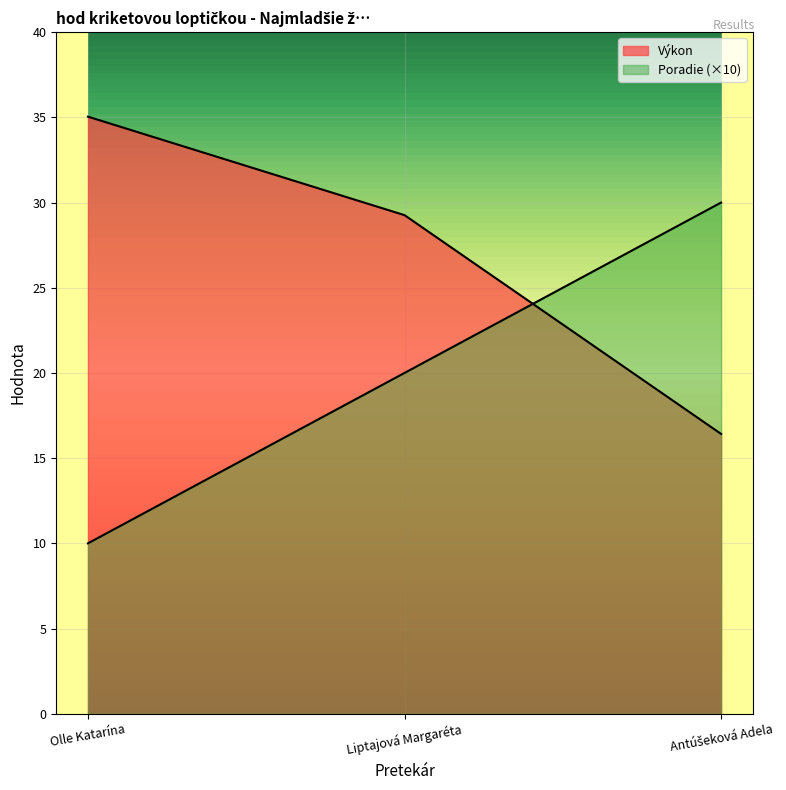

What is the minimum value shown in the chart?

10.0